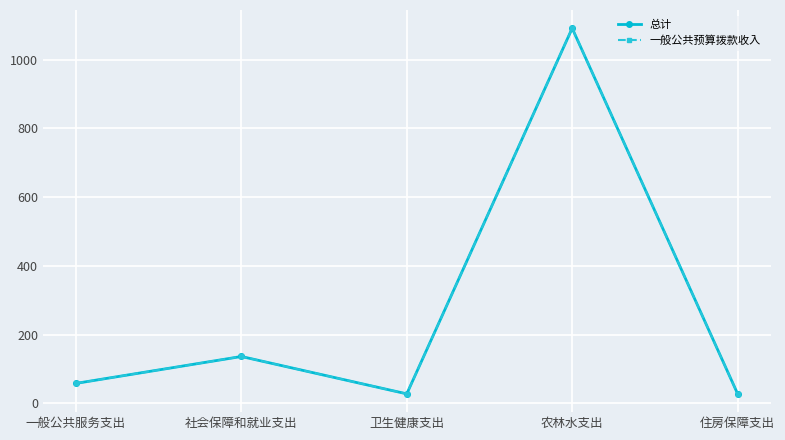

Which has a higher value, 住房保障支出 or 一般公共服务支出?

一般公共服务支出